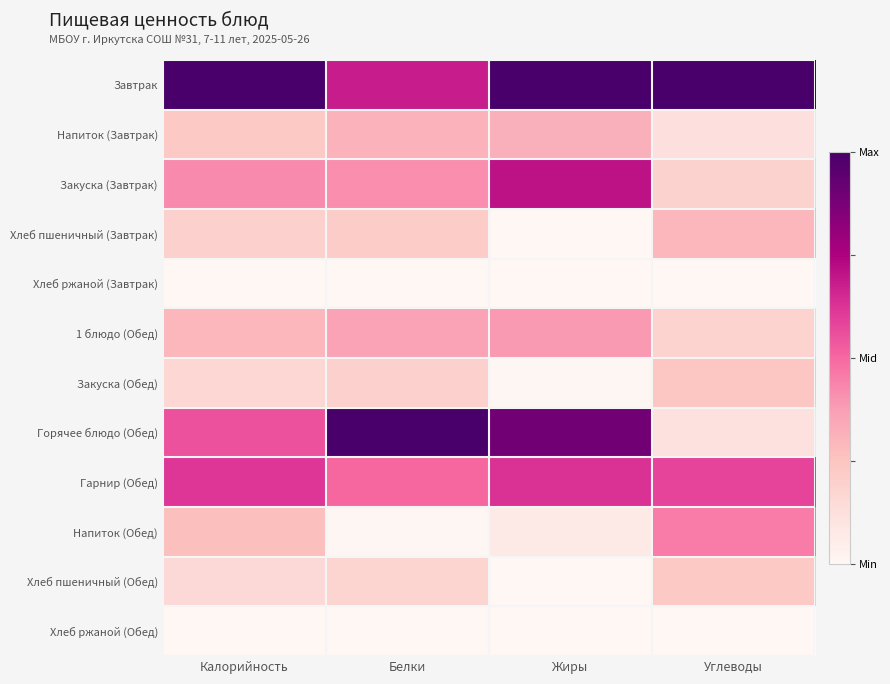

Which category has the lowest value across all series?

Калорийность